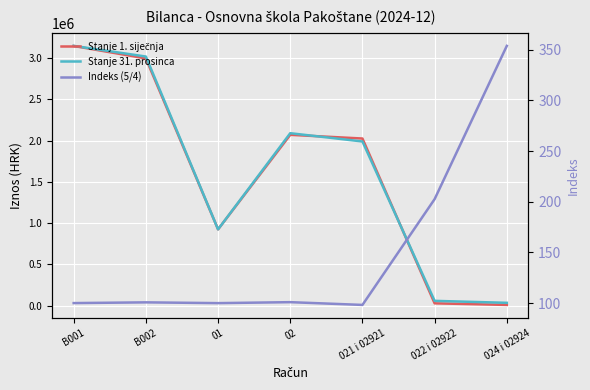

What are all the series names shown in the legend?

Stanje 1. siječnja, Stanje 31. prosinca, Indeks (5/4)